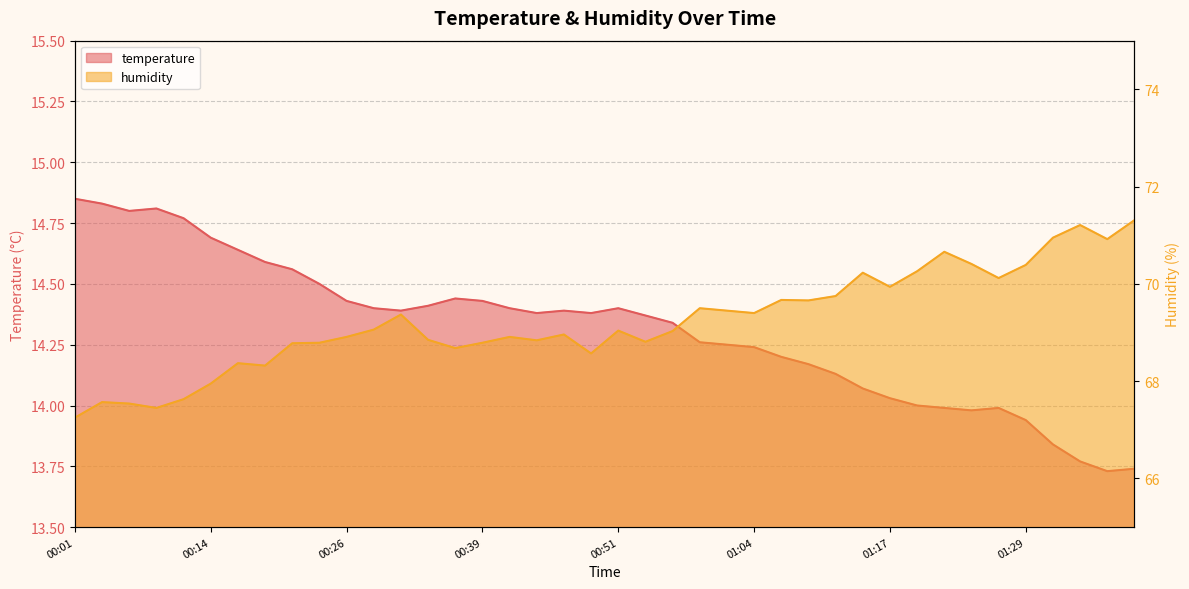

What is the difference between the temperature values at 00:59 and 00:04?

0.6